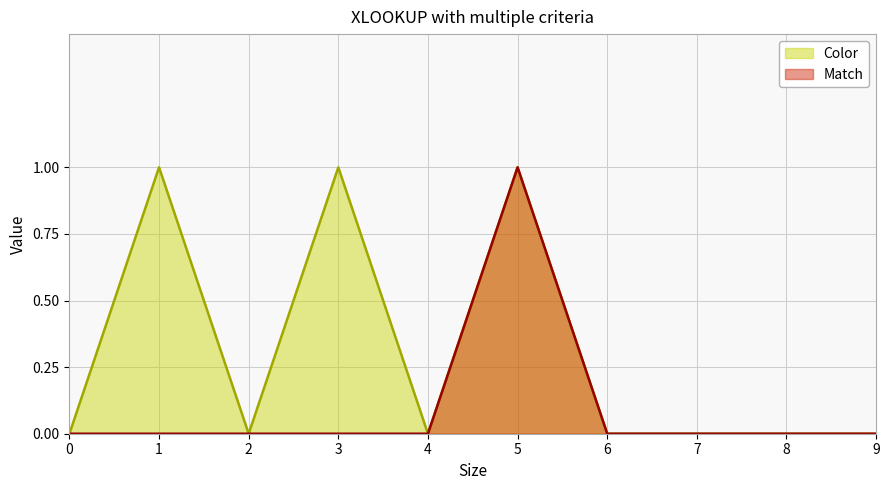

Which series has the largest total across all categories?

Color